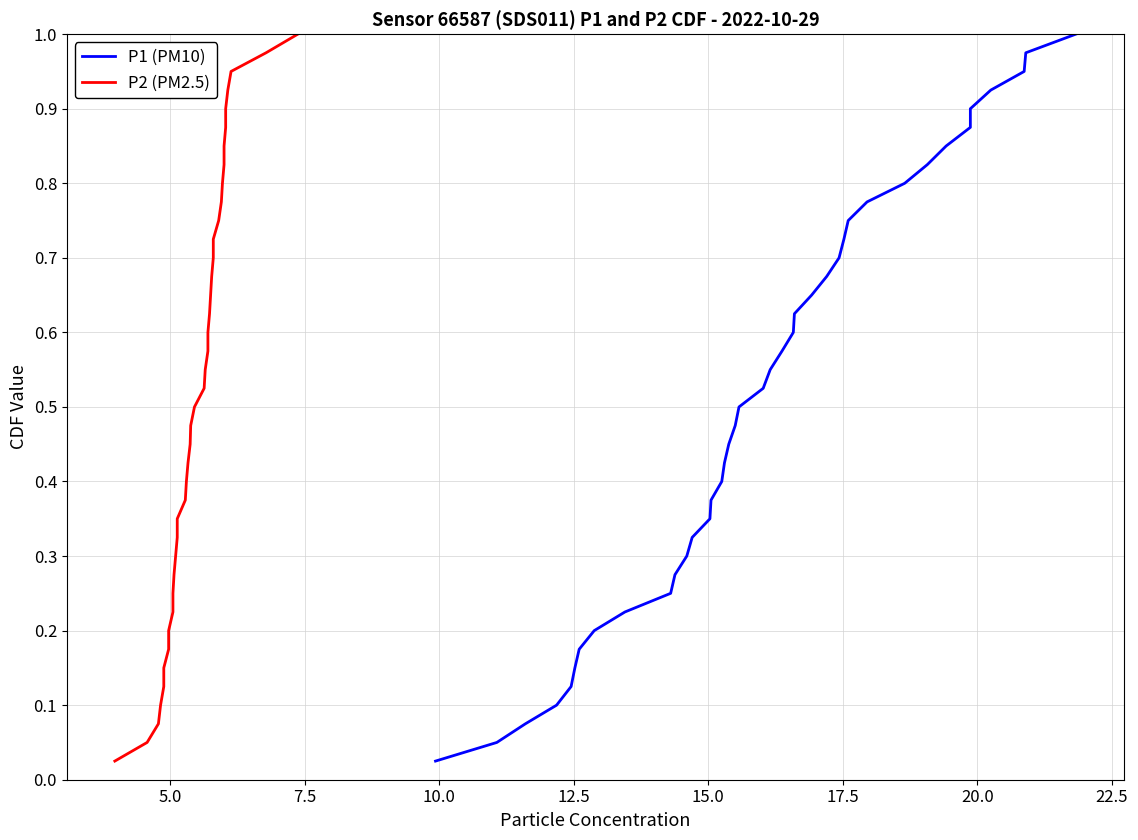

True or false: P1 (PM10) has more than 1 points higher than both neighbors.

False